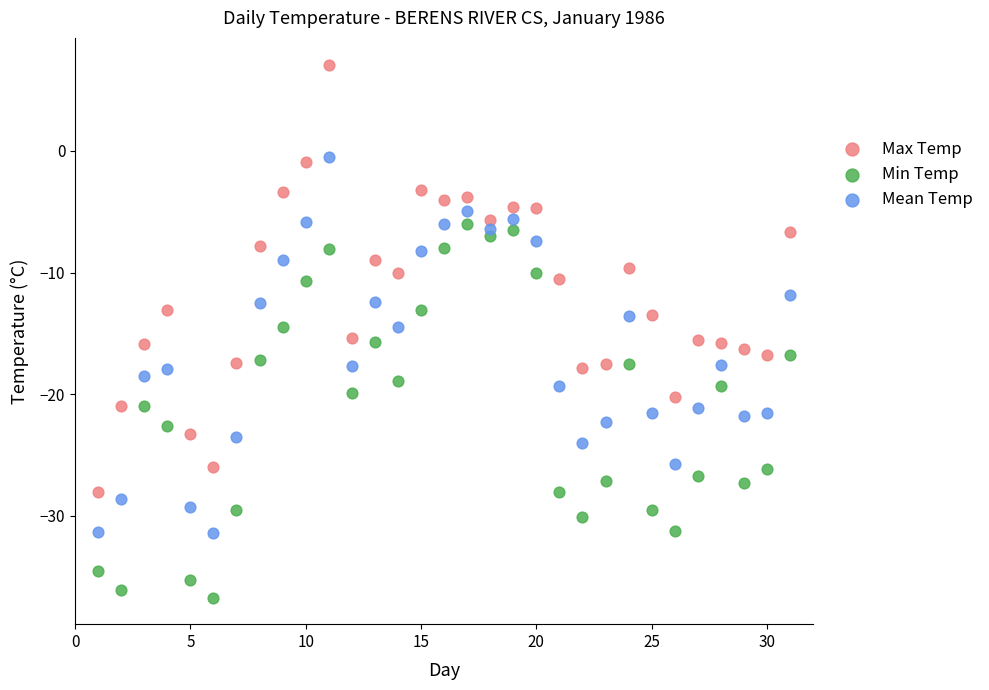

What are all the series names shown in the legend?

Max Temp, Min Temp, Mean Temp